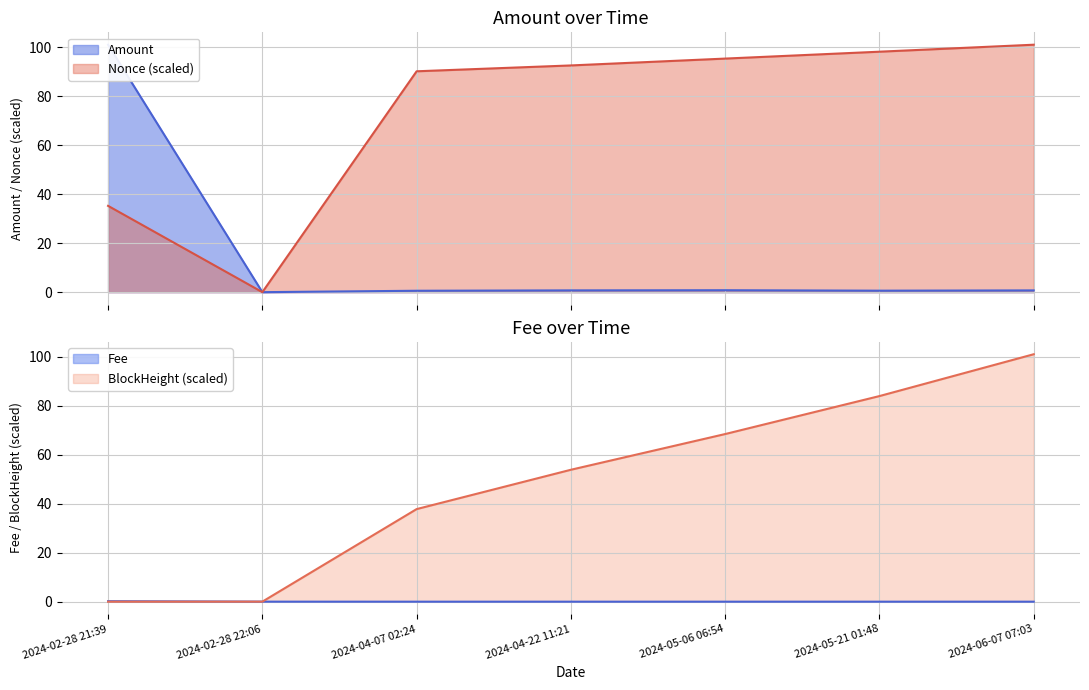

List the series in order of their peak value, lowest first.

Fee, Amount, BlockHeight_norm, Nonce